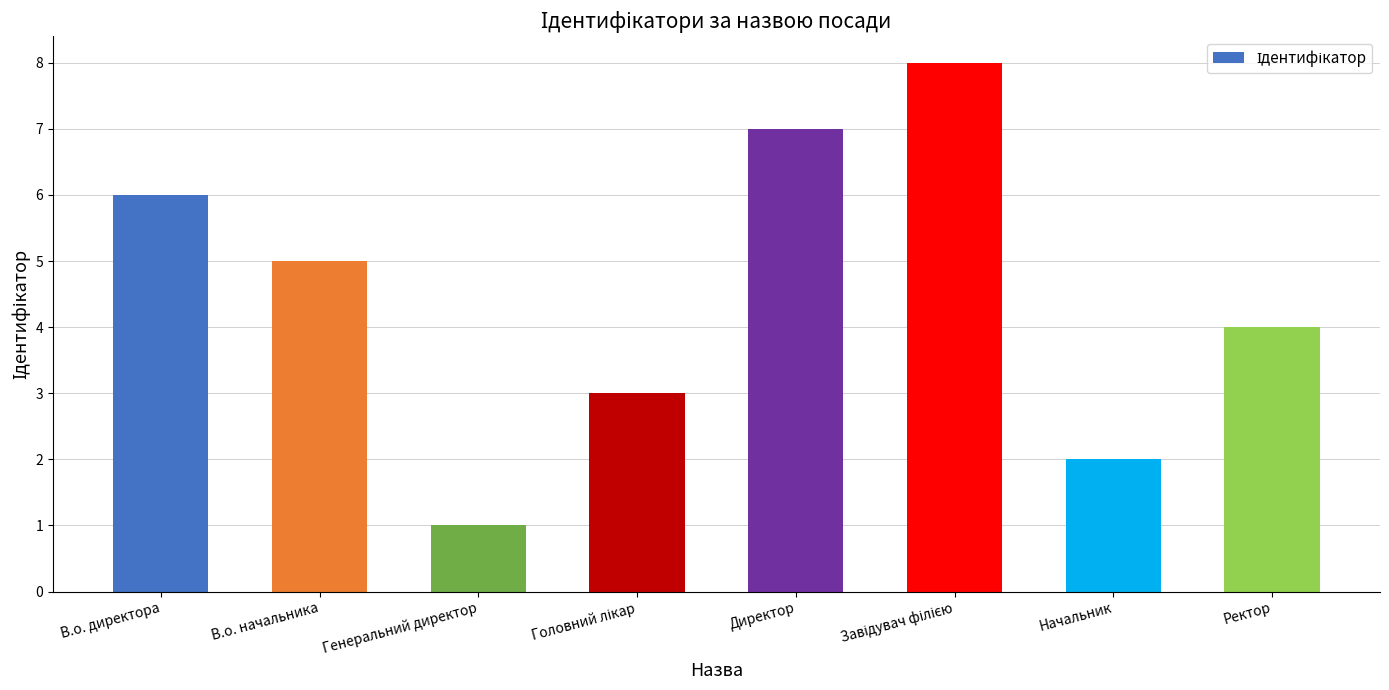

Reading left to right, list all the values displayed in this chart.

6	5	1	3	7	8	2	4